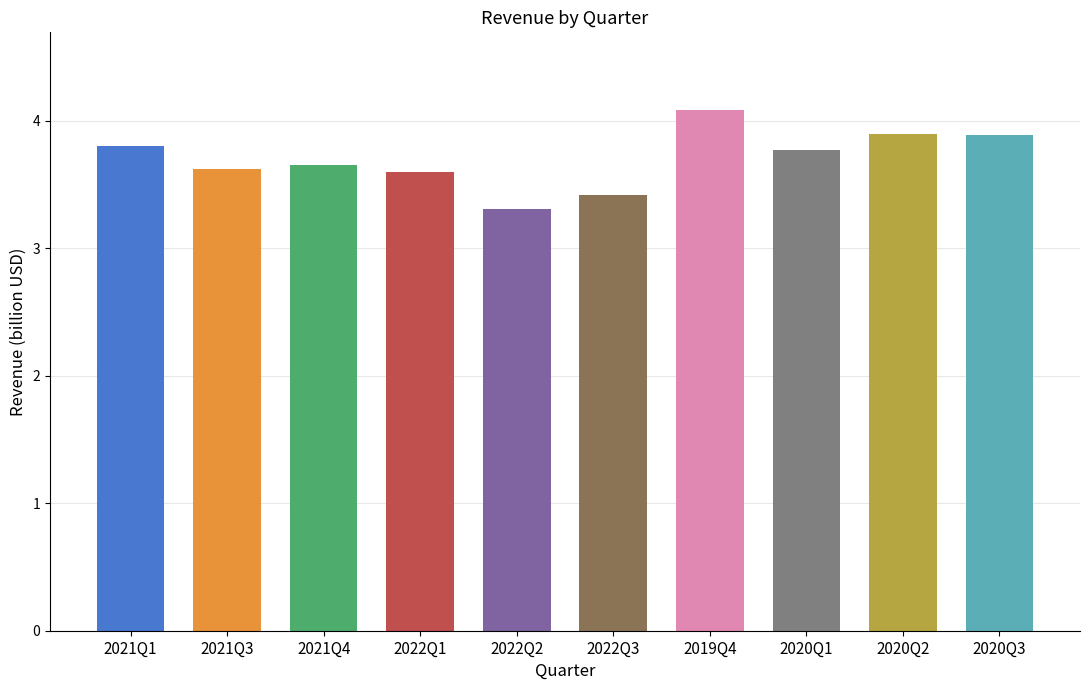

What is the ratio of the value at 2020Q1 to the value at 2022Q3?

1.1